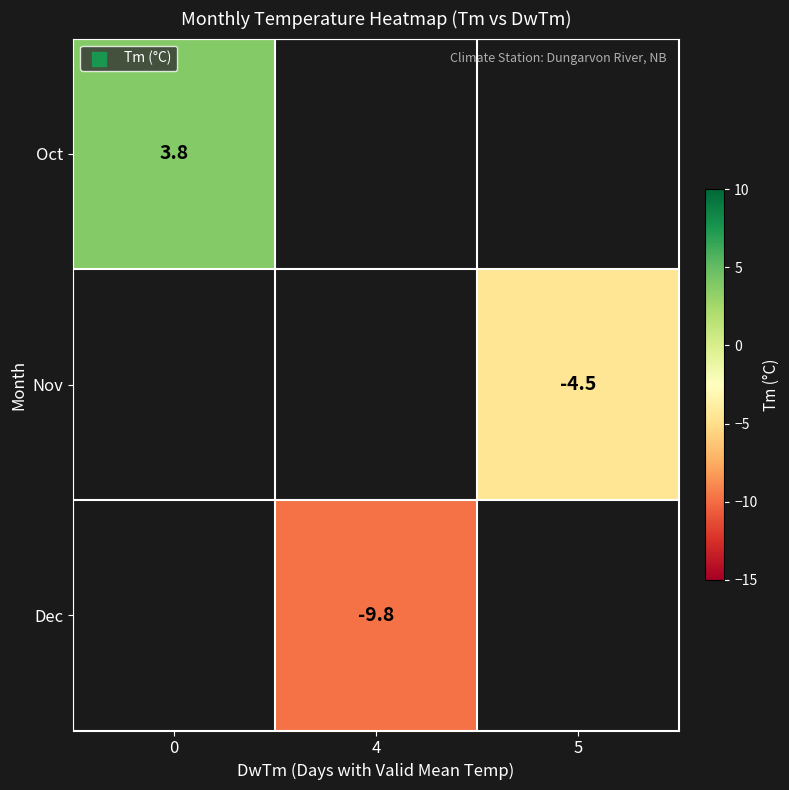

How many categories are shown in the chart?

3